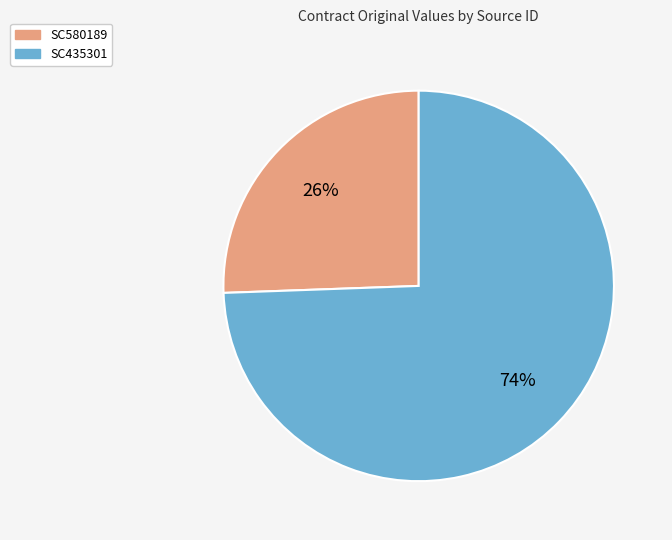

Which has a higher value, SC580189 or SC435301?

SC435301